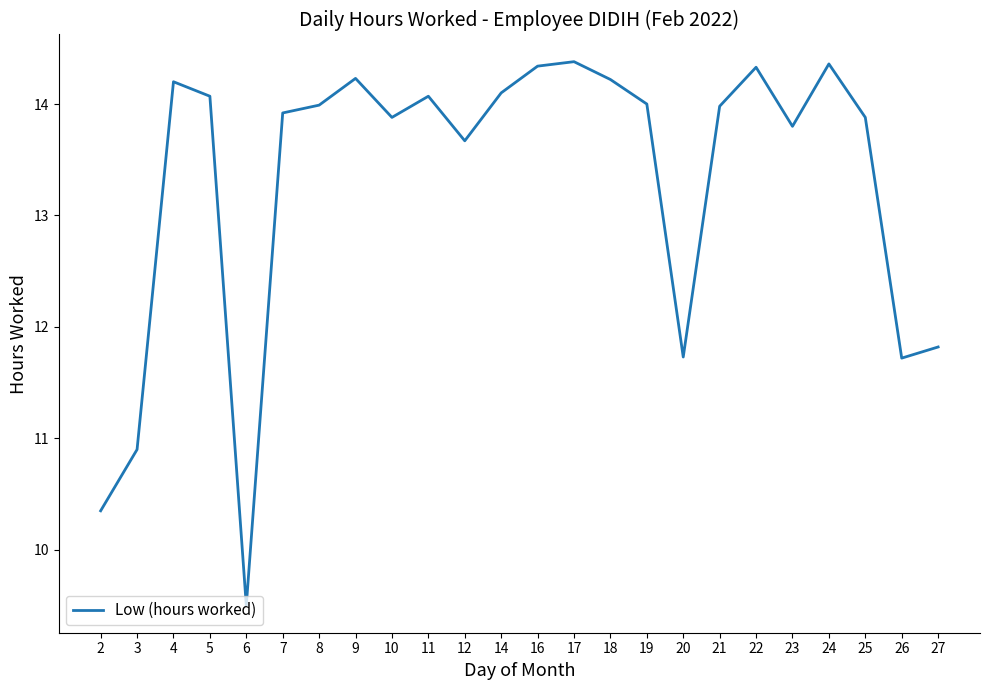

What is the maximum value shown in the chart?

14.4